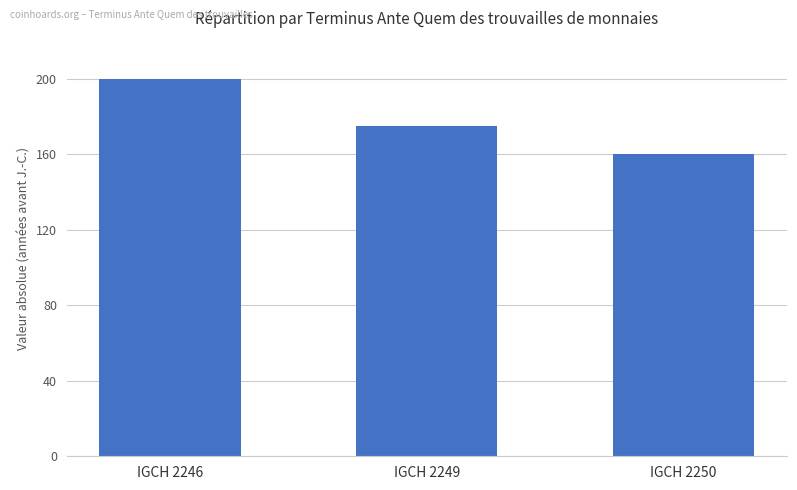

What is the difference between the values at IGCH 2246 and IGCH 2250?

40